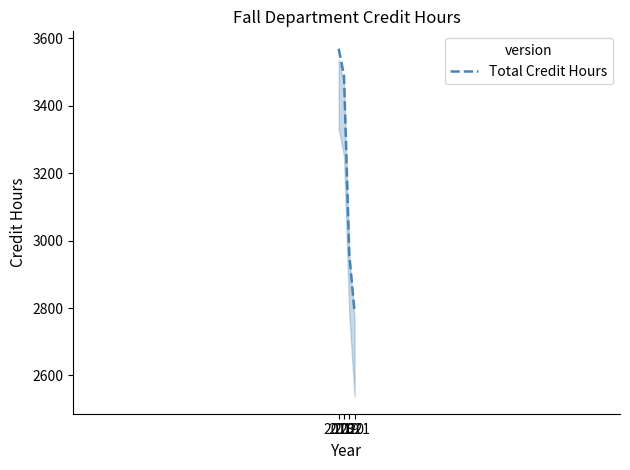

Rank the categories by value from lowest to highest.

2021, 2020, 2019, 2018